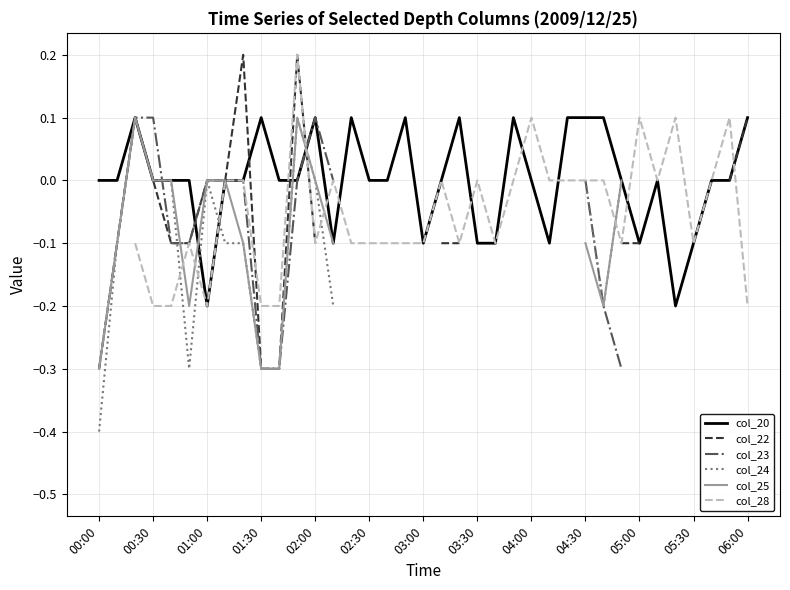

The value of col_20 at 00:30 is 0.1. True or false?

False